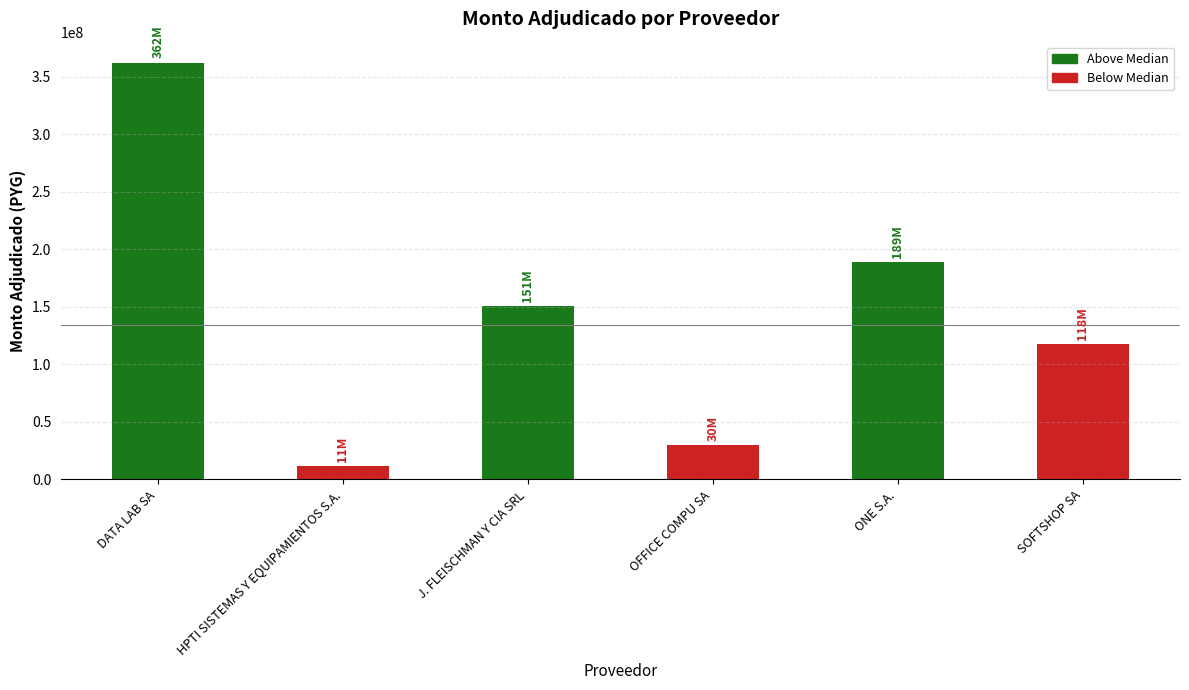

What is the maximum value shown in the chart?

362271700